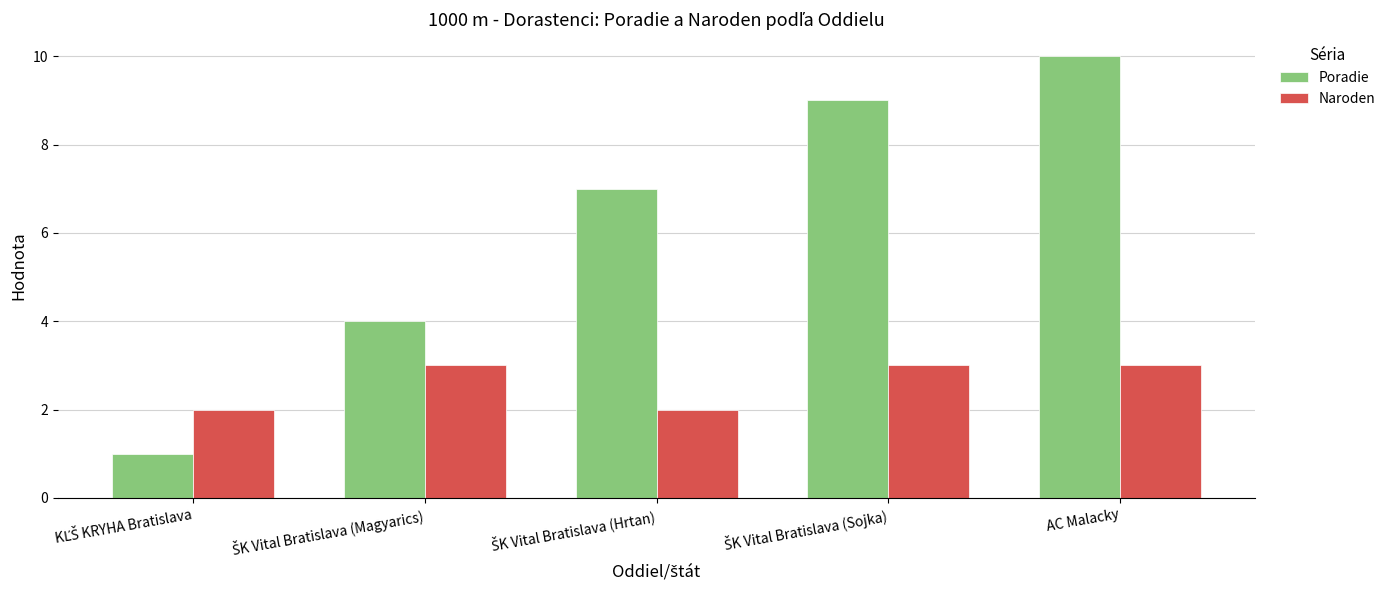

What is the total value across all series at AC Malacky?

13